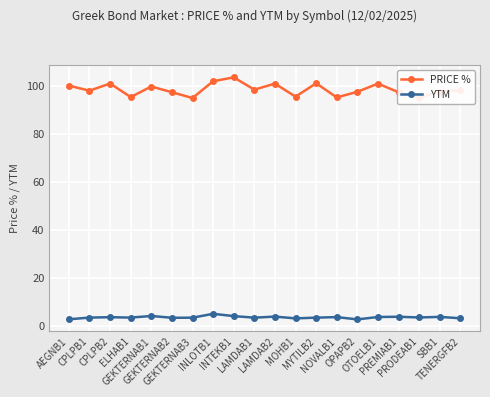

What value does the YTM series have at NOVALB1?

3.7